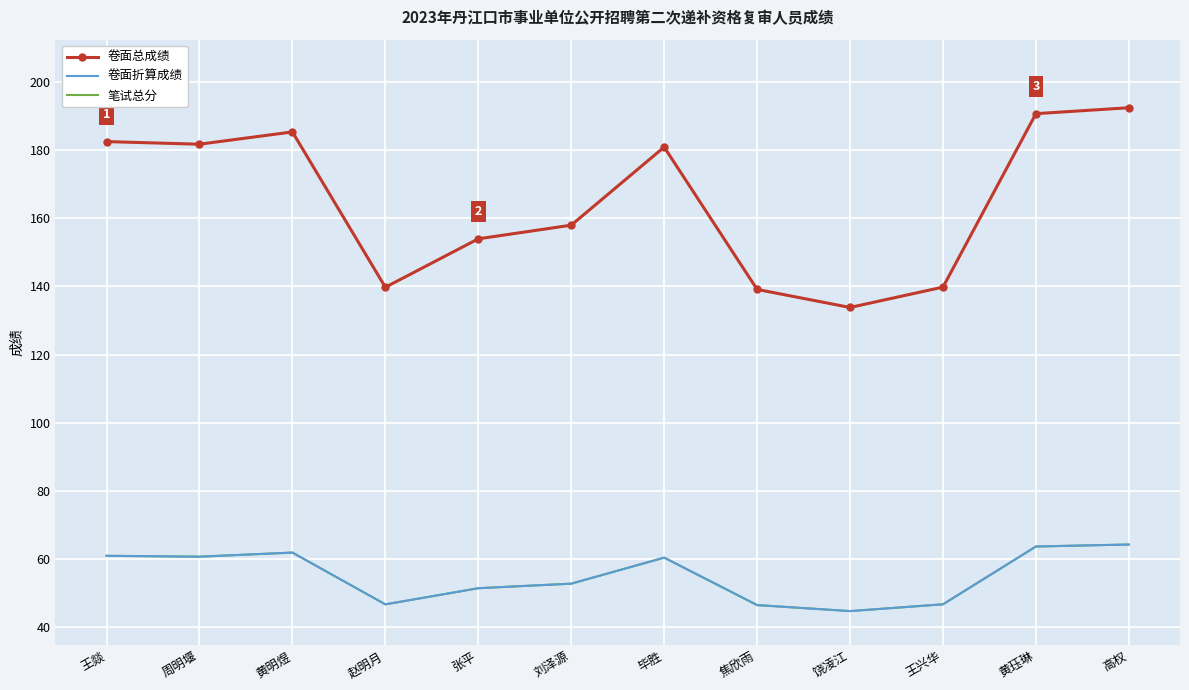

List the labels in order of 卷面折算成绩 value, largest first.

高权, 黄珏琳, 黄明煜, 王燚, 周明堰, 毕胜, 刘泽源, 张平, 王兴华, 赵明月, 焦欣雨, 饶凌江